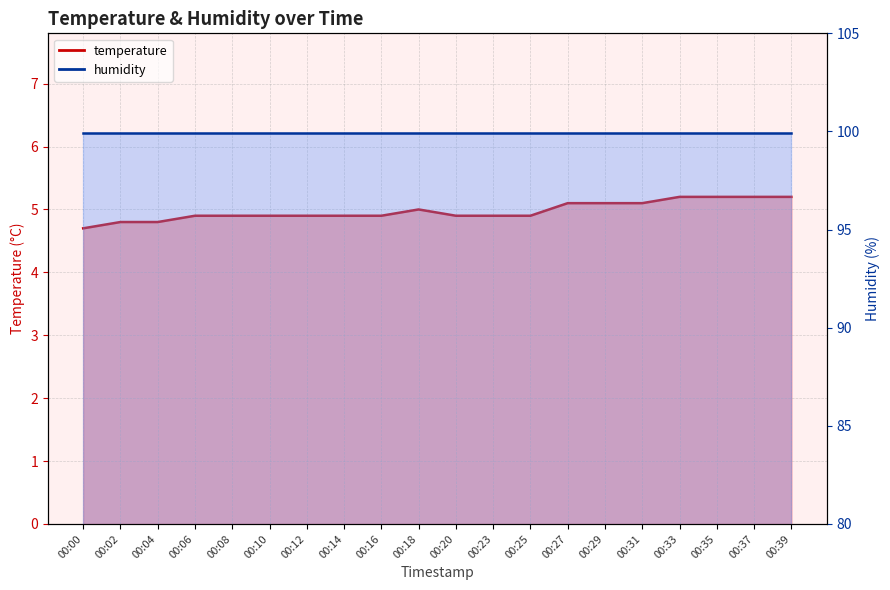

What is the greatest value displayed?

5.2